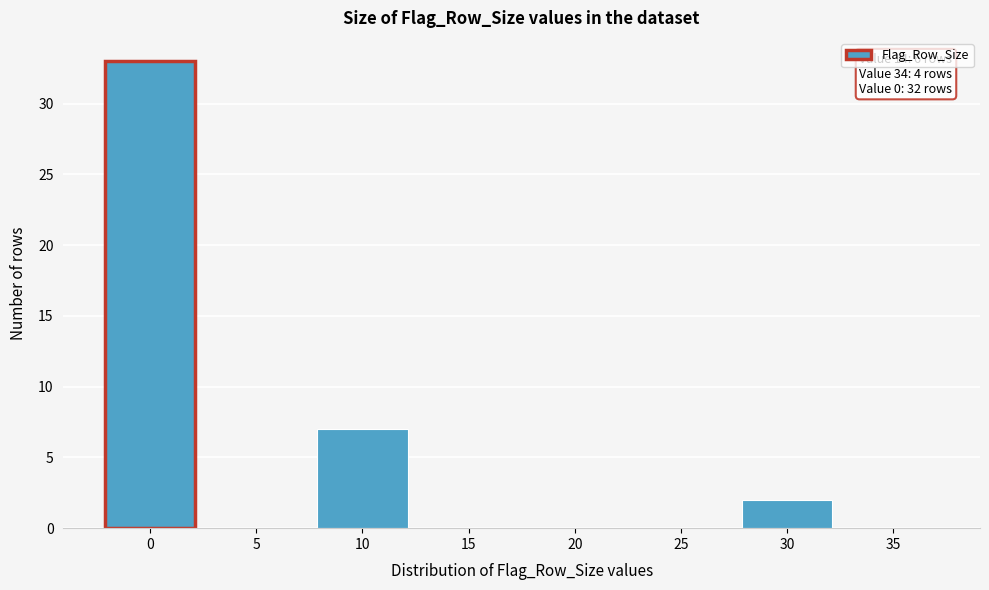

Reading left to right, extract all data points from this chart.

0=33	5=0	10=7	15=0	20=0	25=0	30=2	35=0